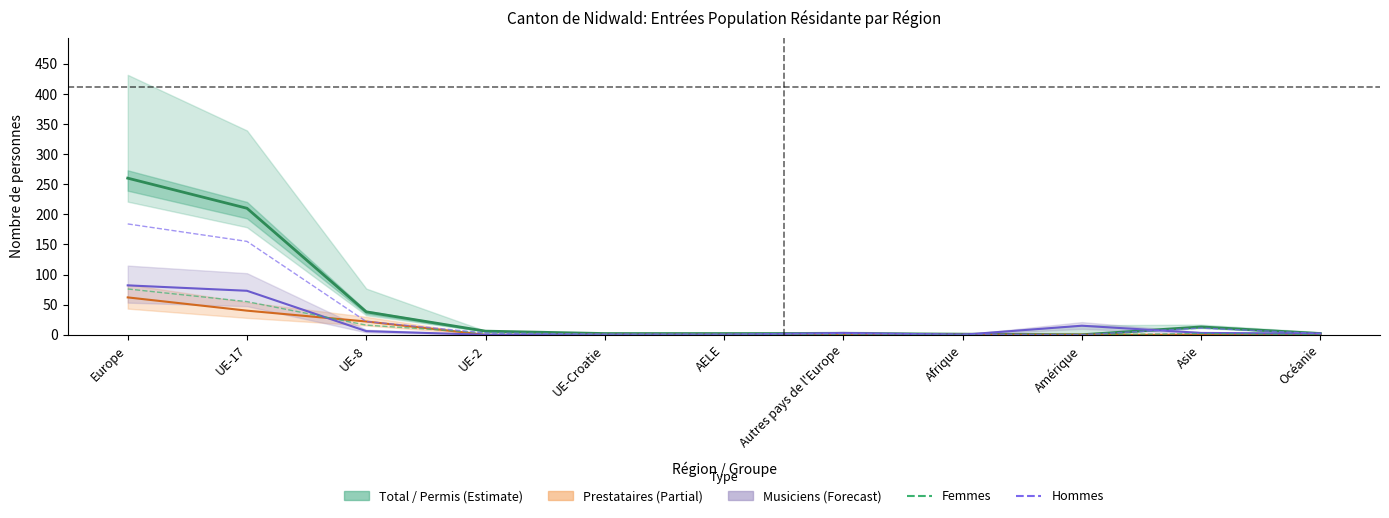

Reading right to left, extract all data points from this chart.

Femmes (col_6): 0	2	0	0	0	1	1	3	16	55	76
Hommes (col_3_h): 2	11	0	1	2	1	1	3	22	155	184